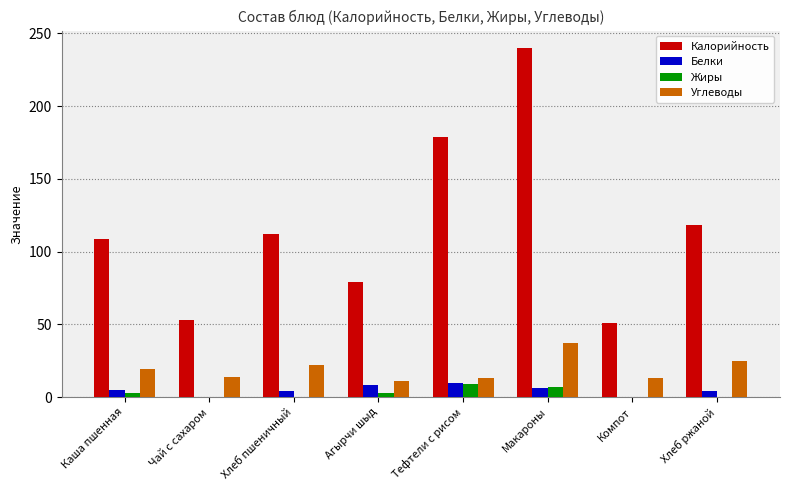

Which series has the largest range (max minus min)?

Калорийность